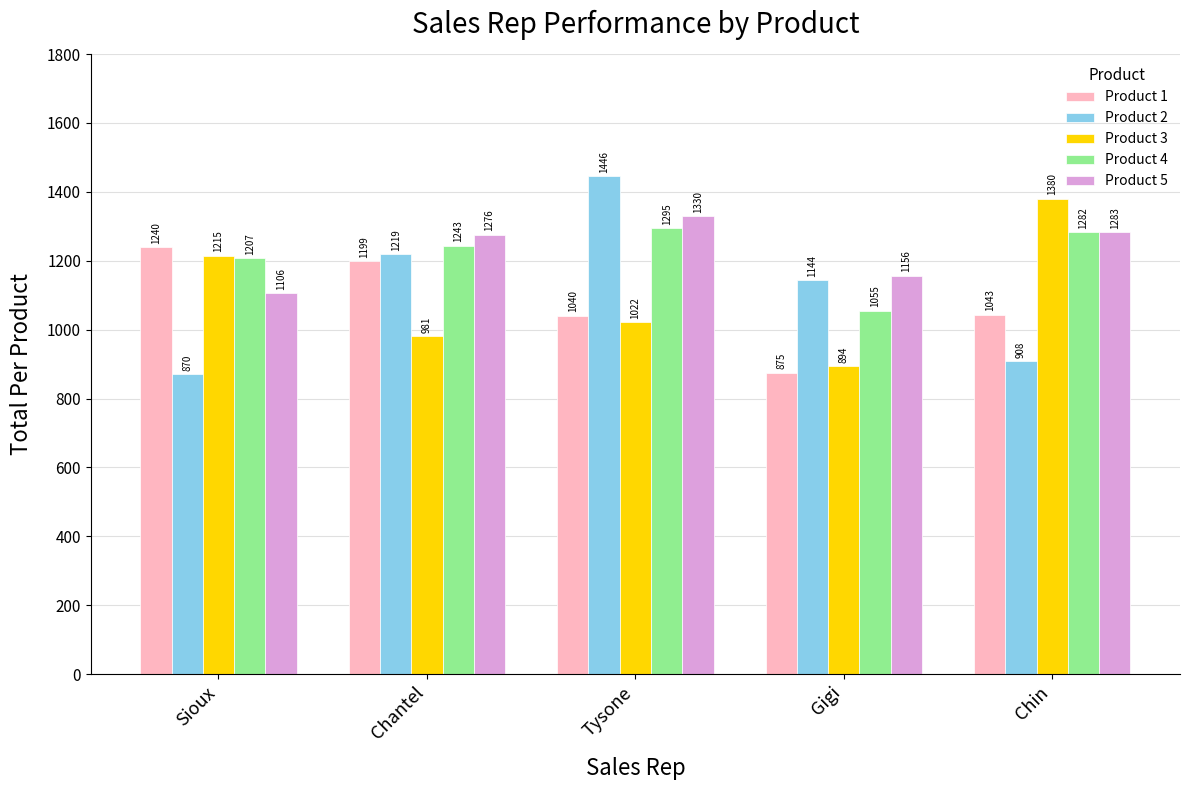

Between Sioux and Gigi, which series saw the biggest shift?

Product 1